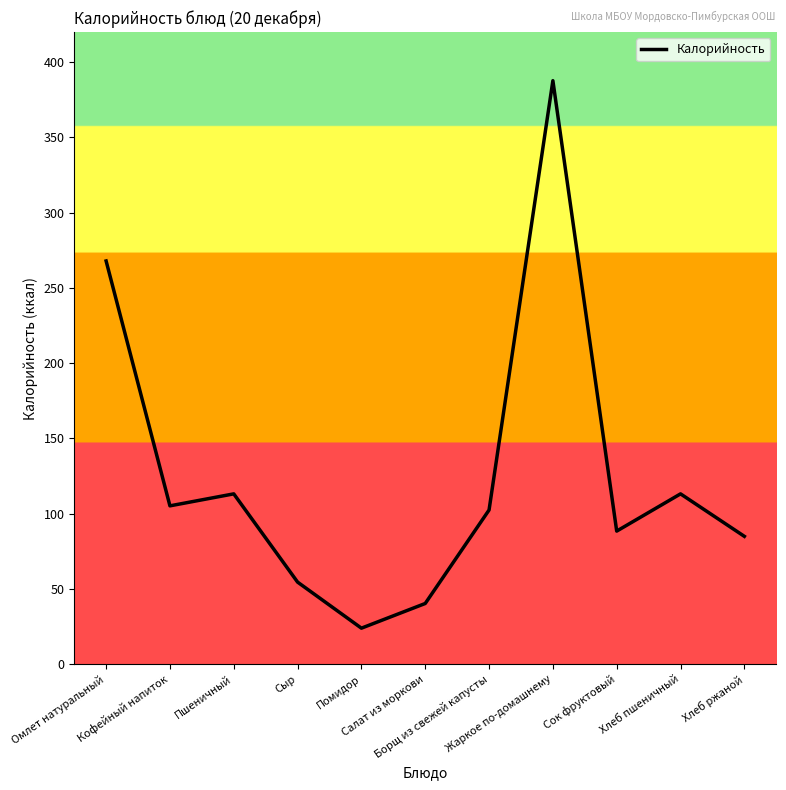

The value at Кофейный напиток is 186.5. True or false?

False